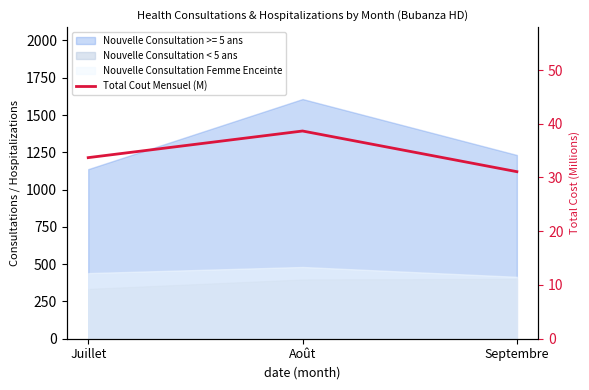

Count the number of categories in the chart.

3